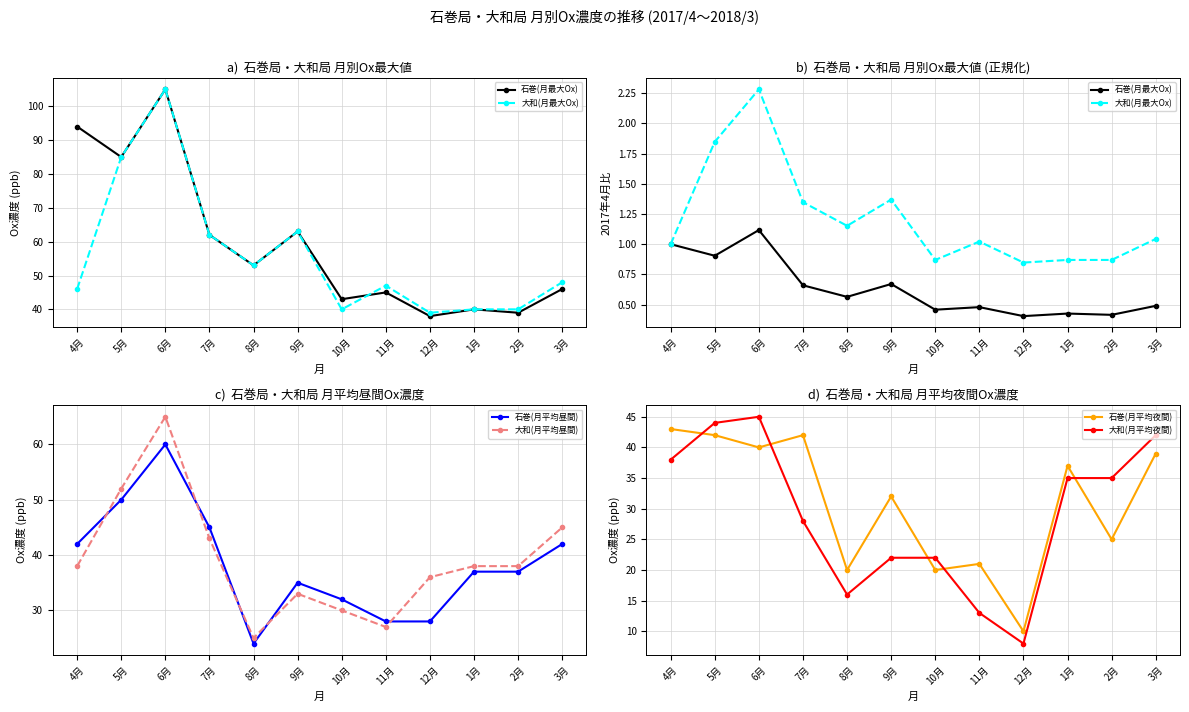

At how many categories does at least one series exceed 6?

12